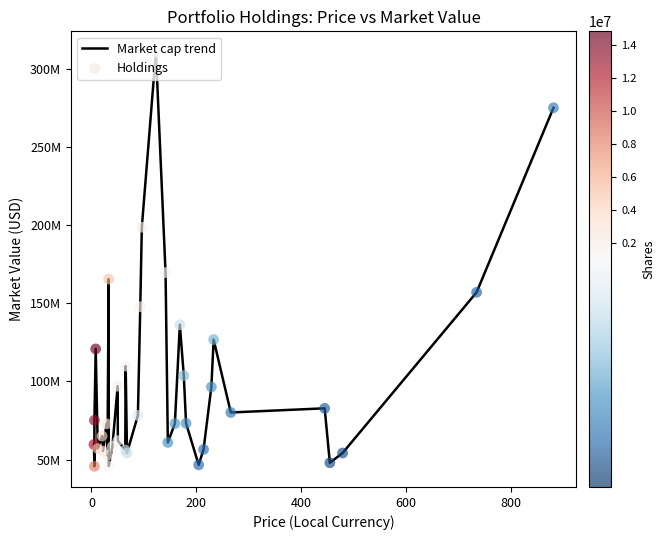

Does the chart have visible grid lines?

No